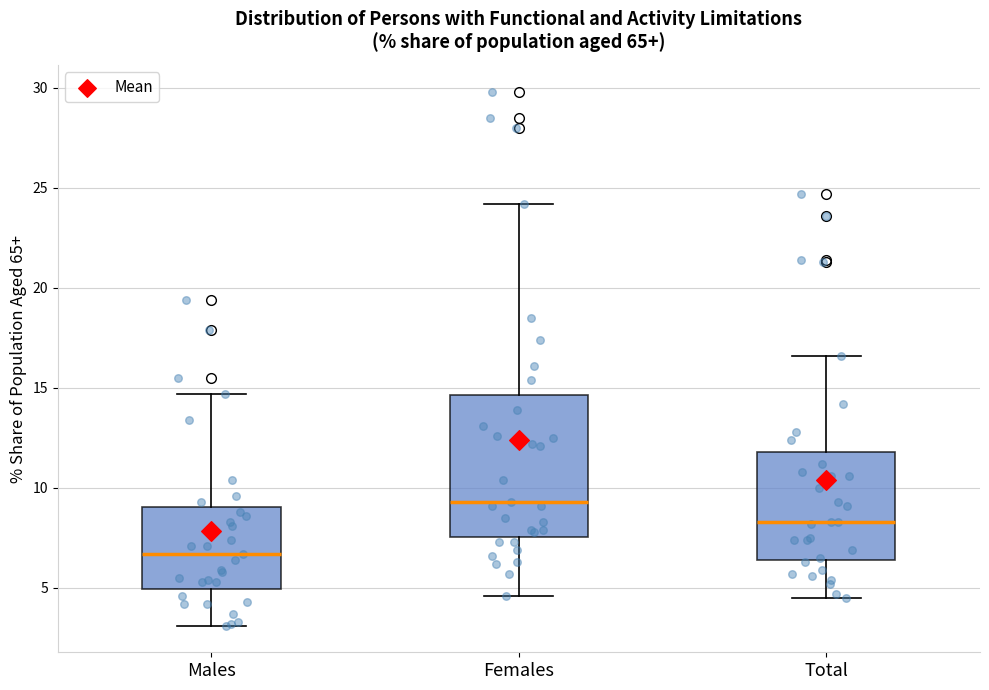

Reading left to right, transcribe this box plot: for each box, give where its median line is, the range the box spans, and where its two whiskers end, as read against the y-axis. The values are not printed on the chart, so give them approximately, as read against the axis.

Males: median 6.5, box 5.0 to 9.0, whiskers 3.0 to 14.5
Females: median 9.5, box 7.5 to 14.5, whiskers 4.5 to 24.0
Total: median 8.5, box 6.5 to 12.0, whiskers 4.5 to 16.5